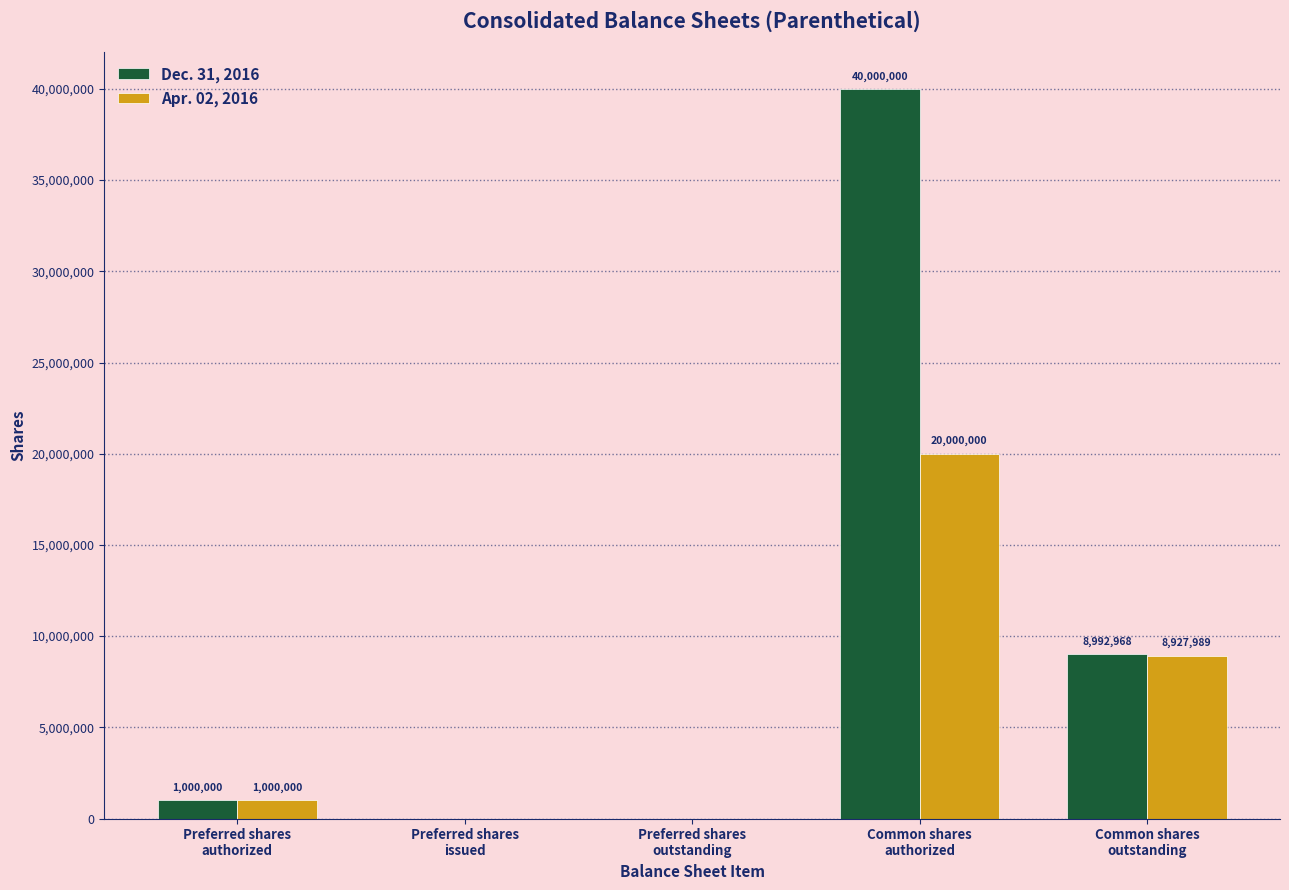

Which series has the largest total across all categories?

Dec. 31, 2016